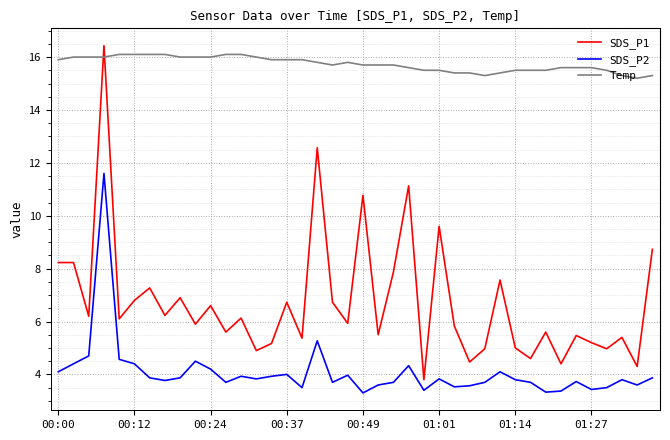

How many lines are shown in the chart?

3